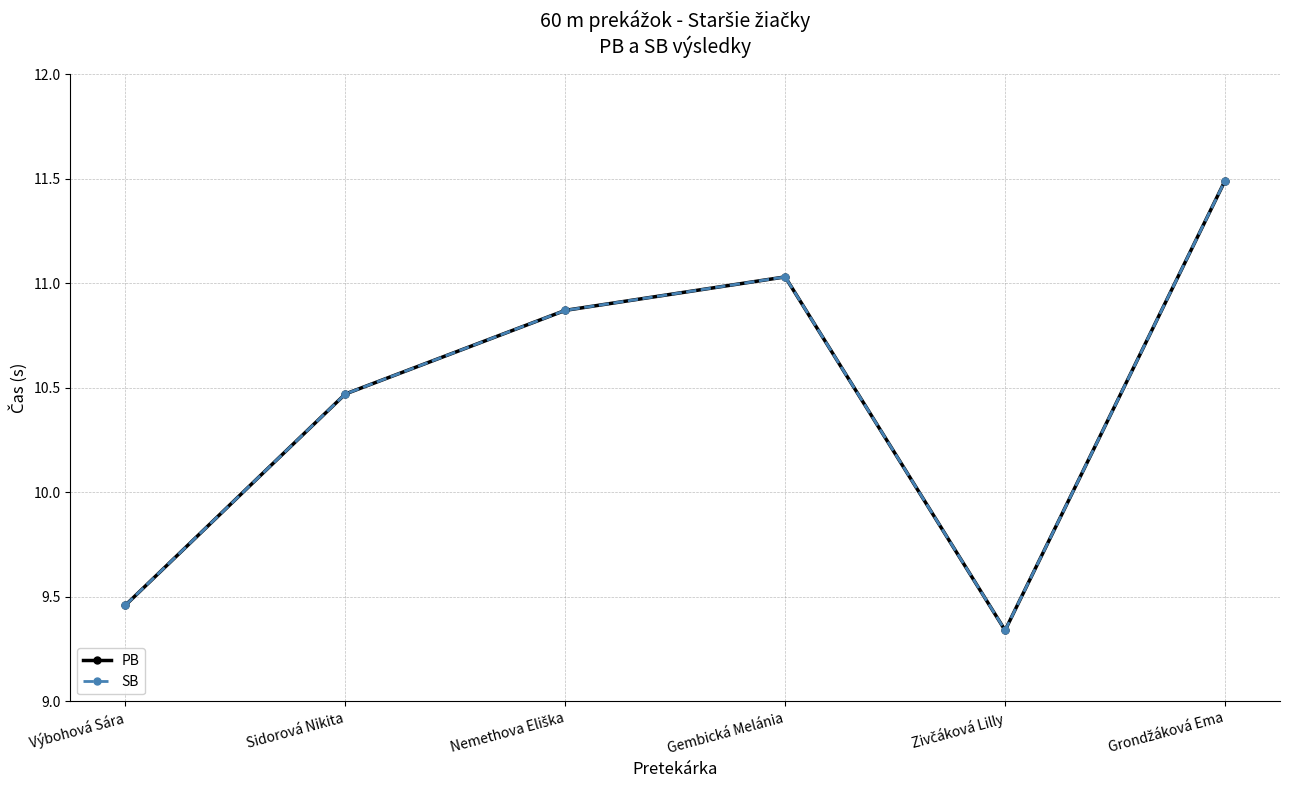

Does the chart have visible grid lines?

Yes